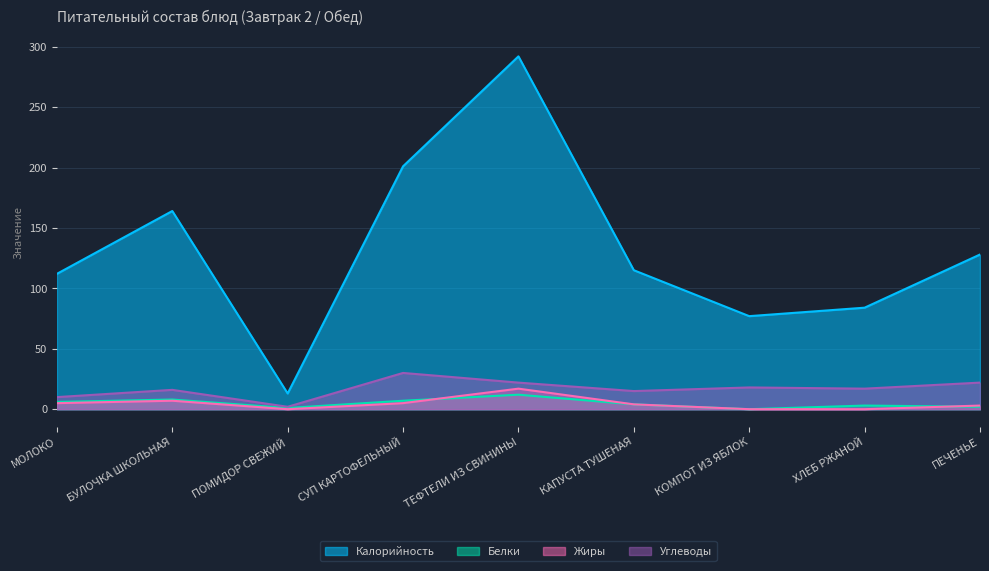

How many lines are shown in the chart?

4